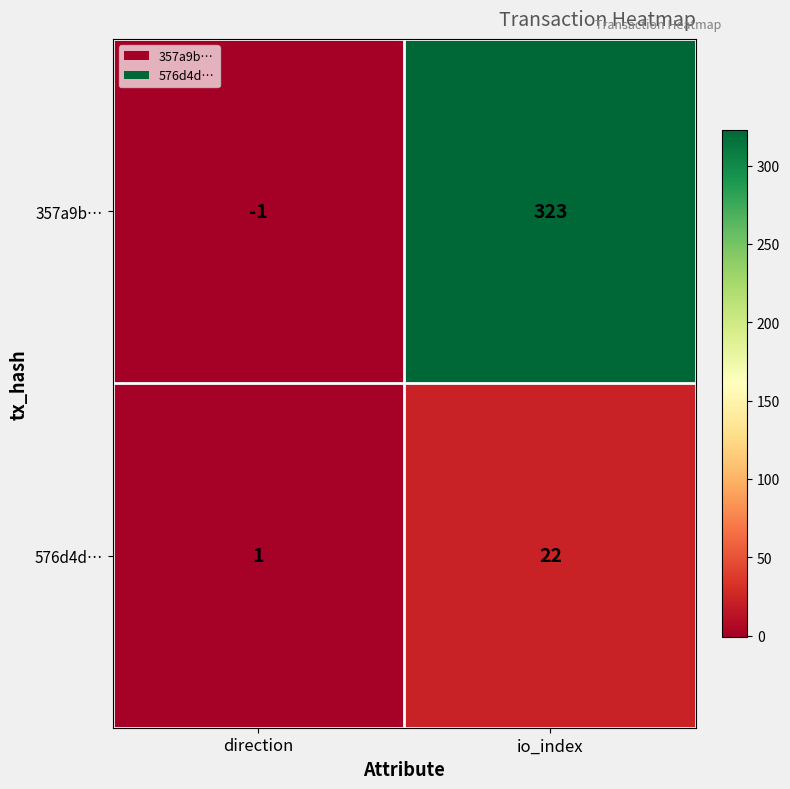

Reading left to right, what are all the values shown in this chart?

357a9b…: direction=-1	io_index=323
576d4d…: direction=1	io_index=22